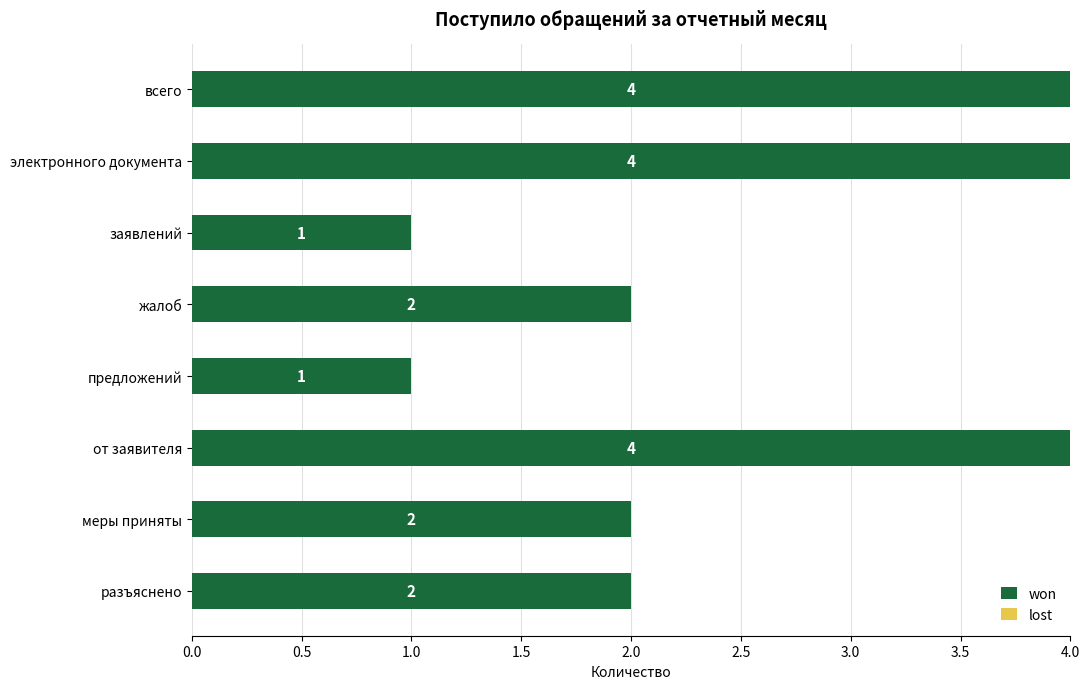

How many values are between 2 and 4?

6